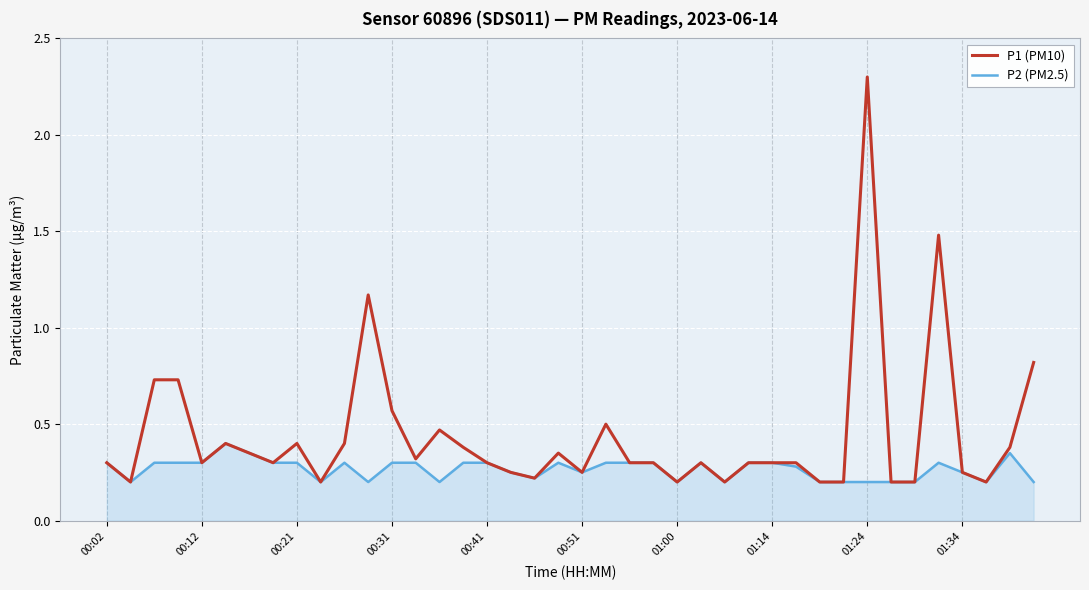

Which series has the largest total across all categories?

P1 (PM10)